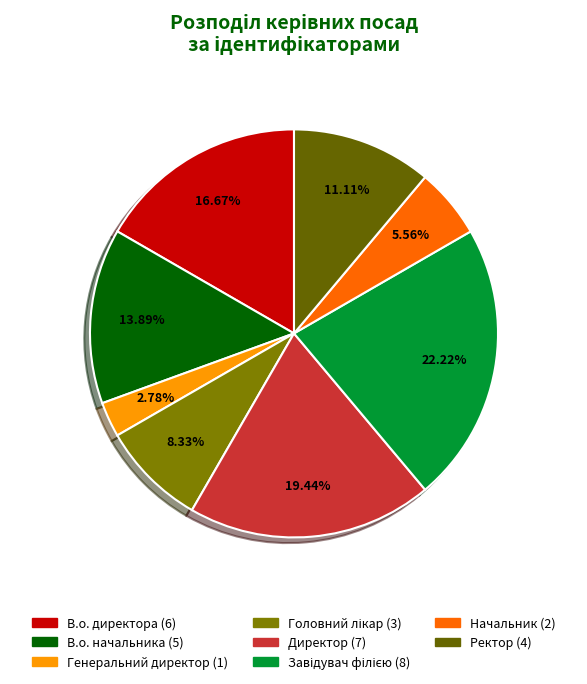

To the nearest percent, what is the difference between the largest and smallest slice percentages?

19%